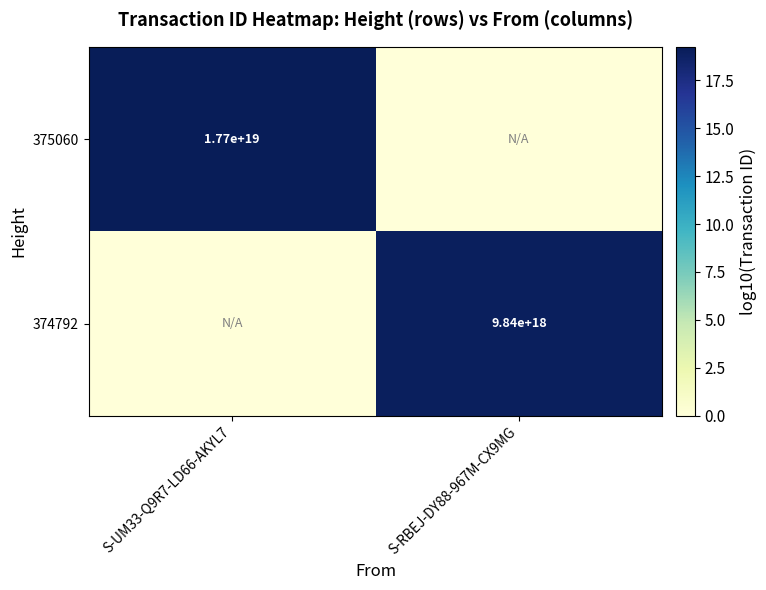

The 375060 series shows 17700000000000000000 at S-UM33-Q9R7-LD66-AKYL7. True or false?

True